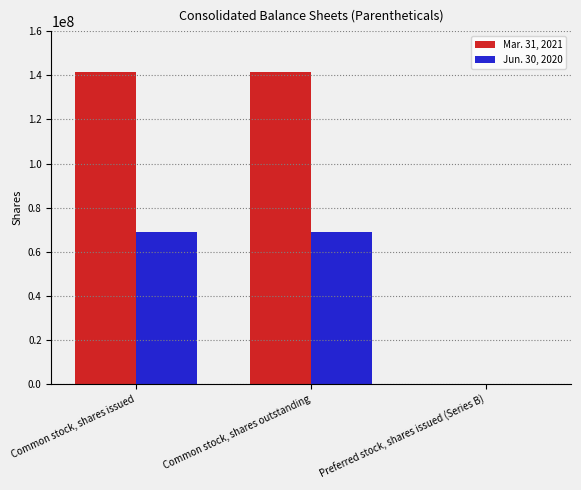

What is the total value across all series at Common stock, shares outstanding?

210363045